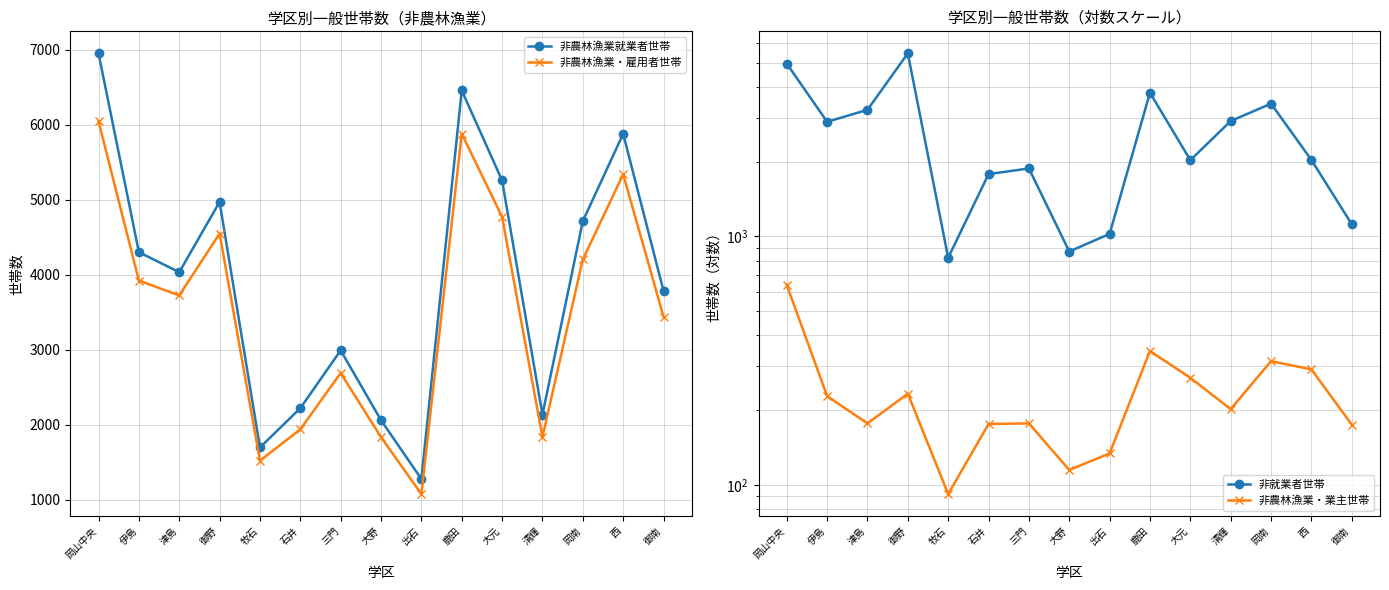

At which label does 非就業者世帯 reach its minimum?

牧石